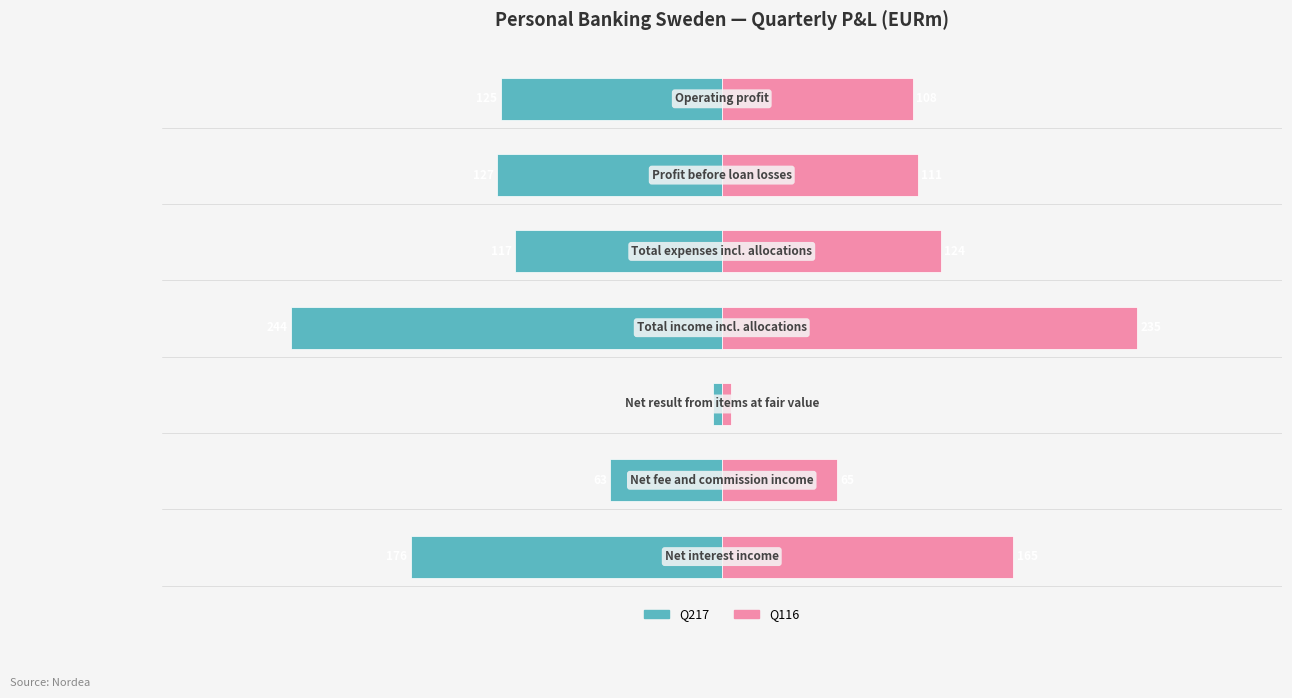

What is the difference between the maximum and minimum values in the Q217 series?

239